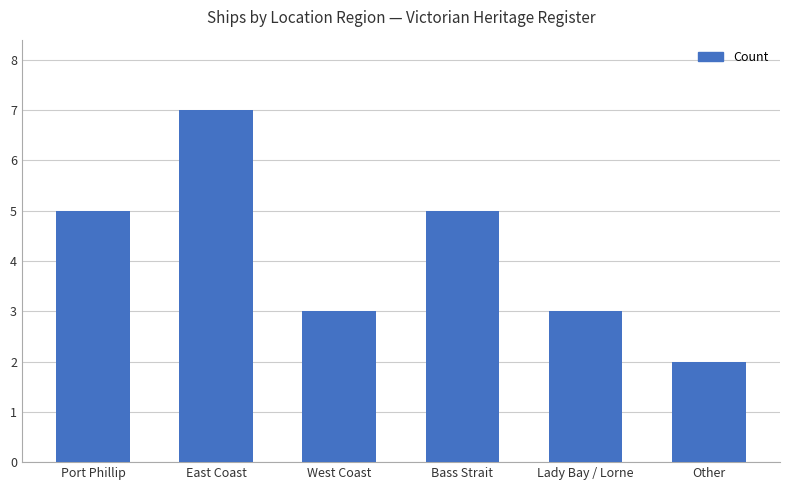

Reading right to left, transcribe all the data shown in this chart.

Other=2	Lady Bay / Lorne=3	Bass Strait=5	West Coast=3	East Coast=7	Port Phillip=5